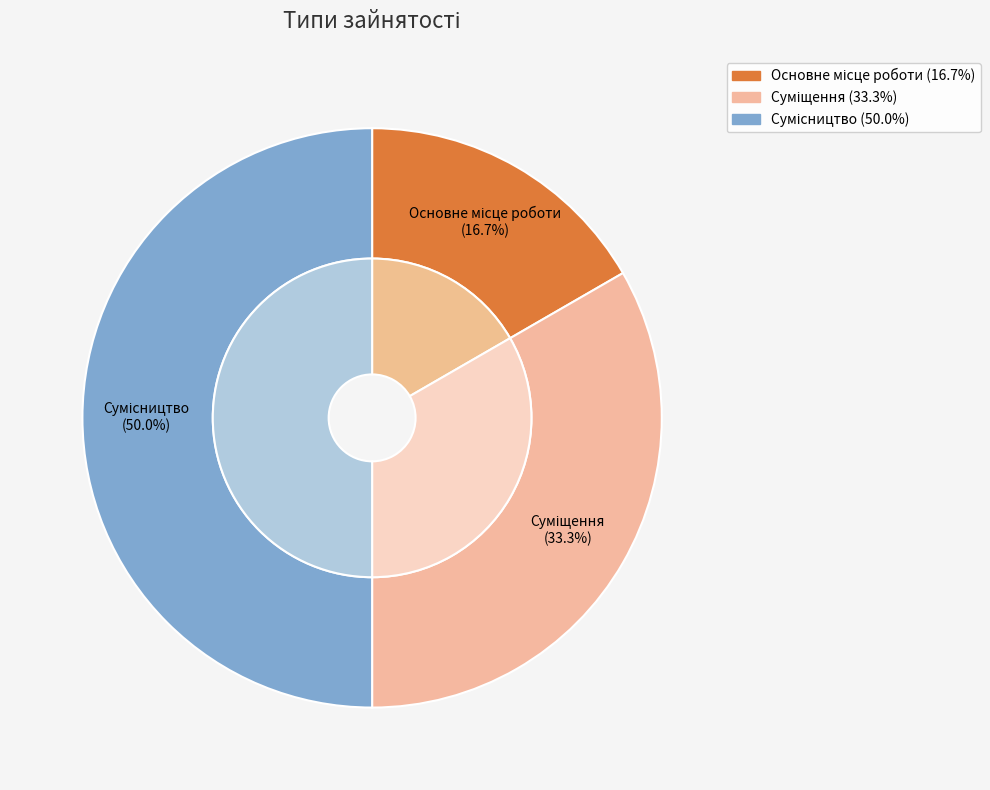

Rank the categories by value from highest to lowest.

Сумісництво, Суміщення, Основне місце роботи